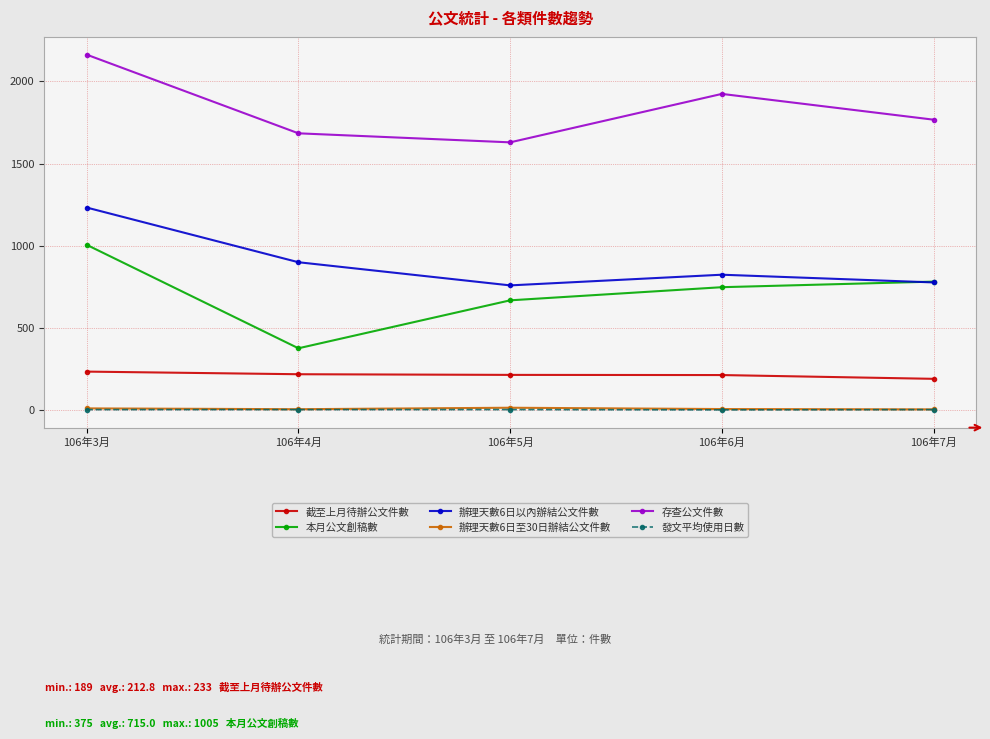

How many distinct data groups are displayed?

6